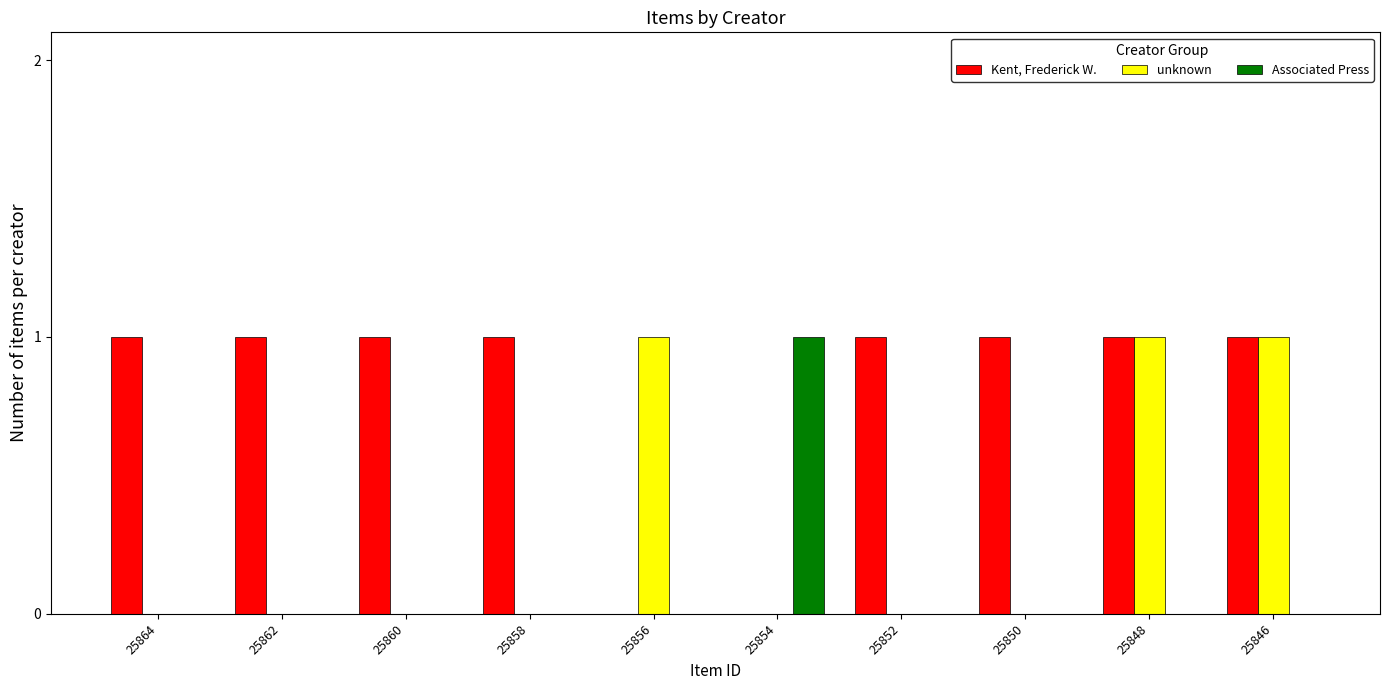

Is the value of Associated Press at 25856 greater than the value of Kent, Frederick W. at 25846?

No